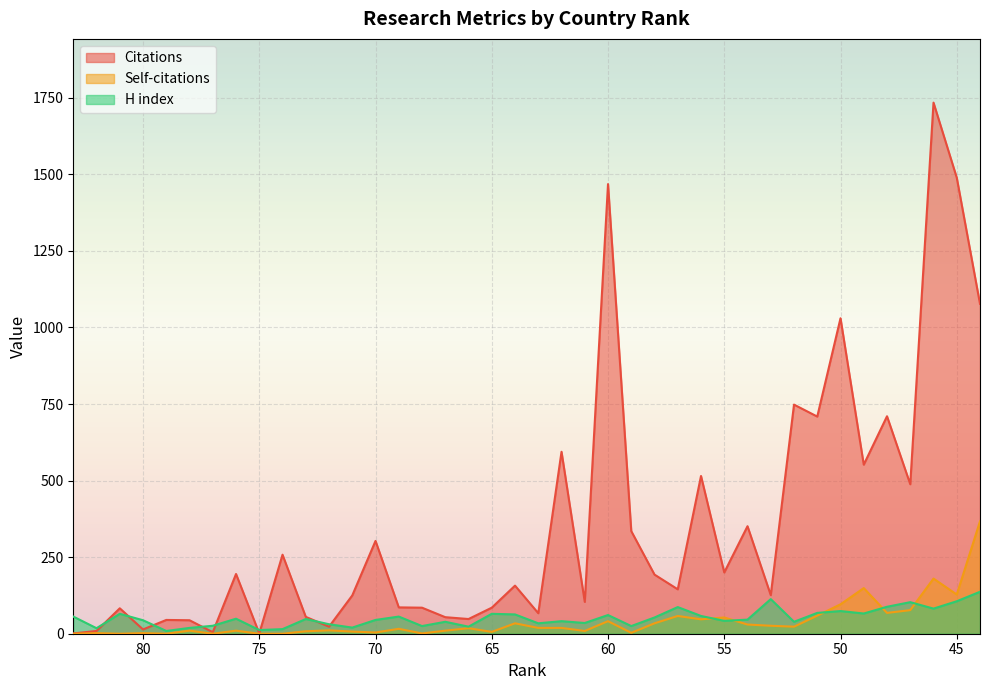

Count the number of data series in this chart.

3